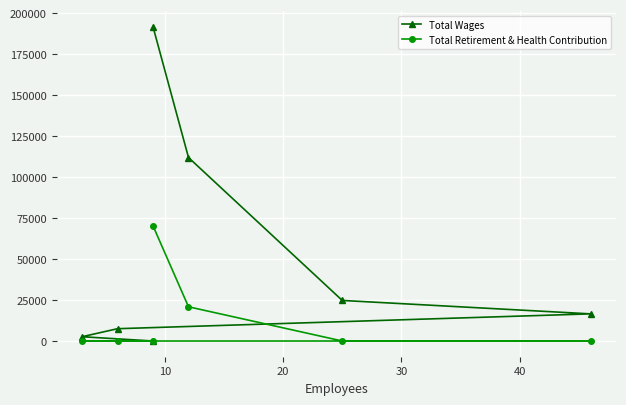

True or false: Total Retirement & Health Contribution and Total Wages cross at least once.

False